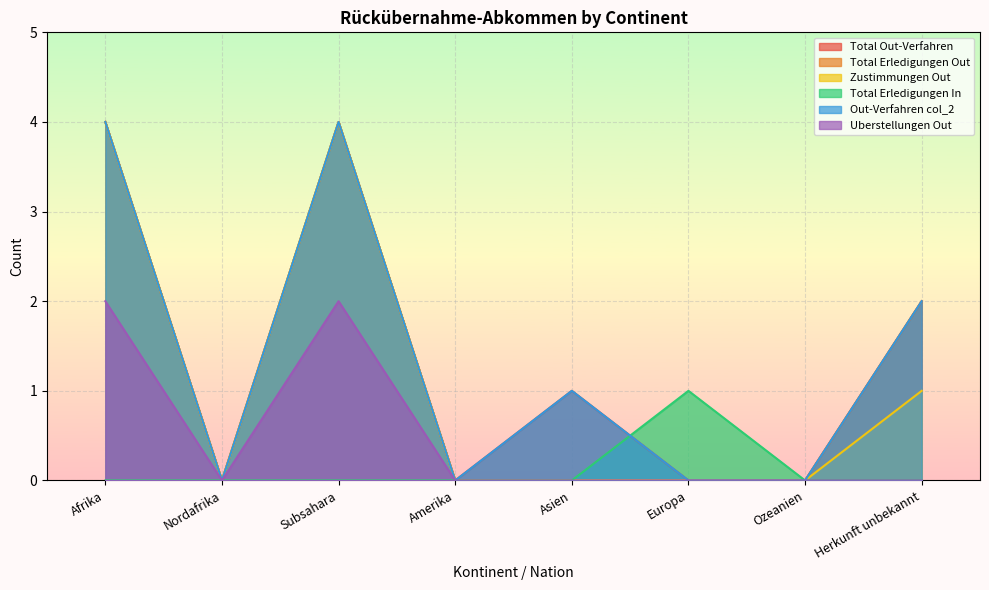

Which series changed the most between Europa and Ozeanien?

Total Erledigungen In